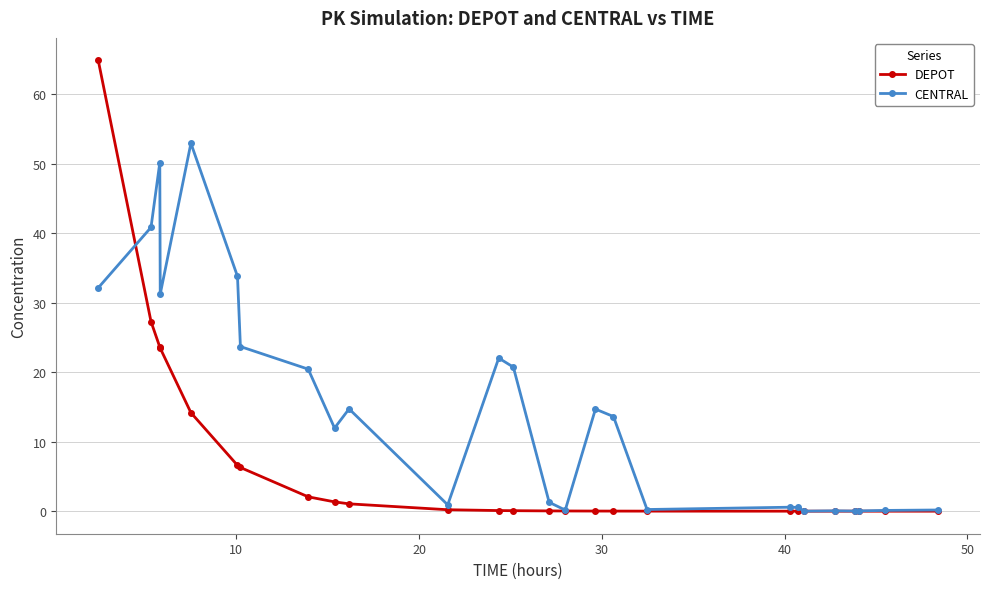

What is the difference between the maximum and minimum values in the CENTRAL series?

52.9